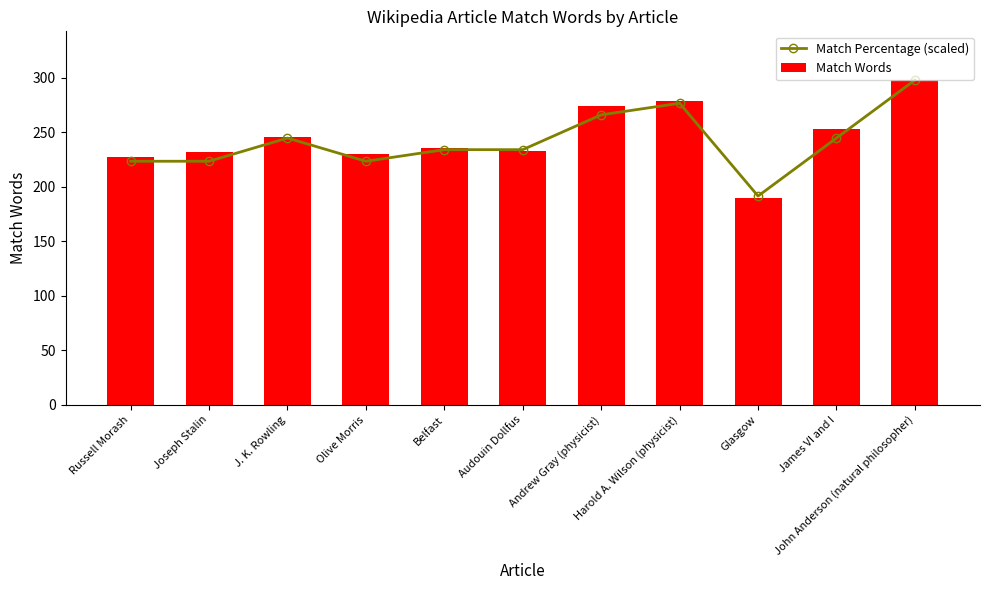

Which category has the lowest value in the Match Percentage (scaled) series?

Glasgow